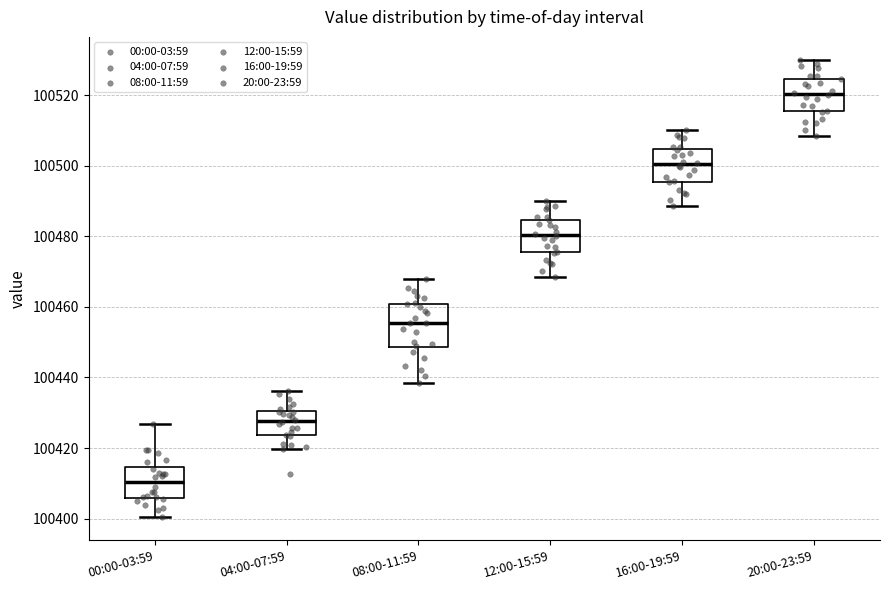

Where does the lower whisker of the box for 12:00-15:59 end on the y-axis? The values are not printed on the chart, so give them approximately, as read against the axis.

100468